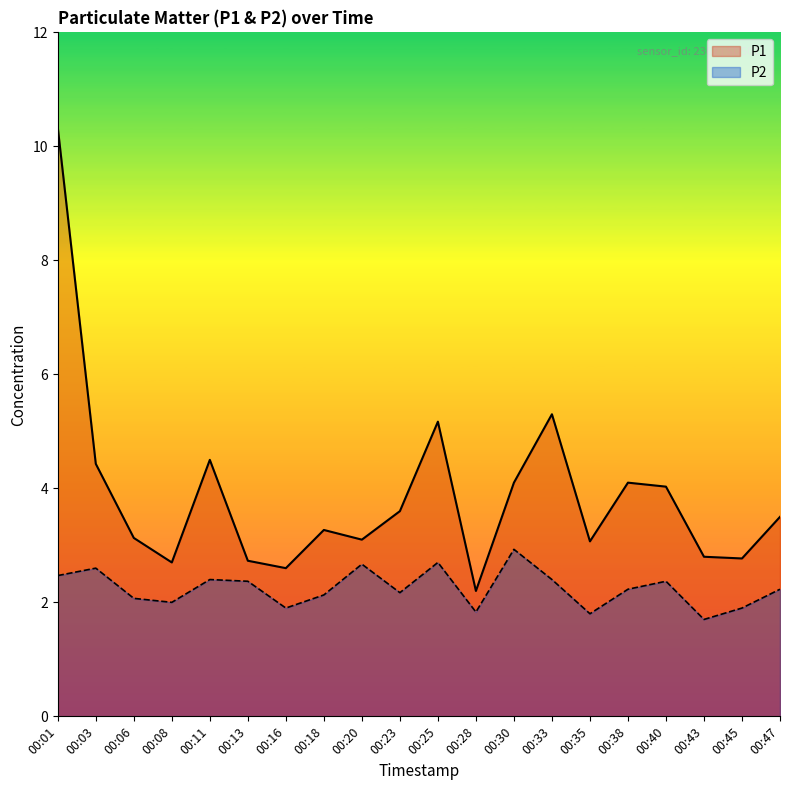

What is the value of the P2 point at the 11th from the left?

2.7